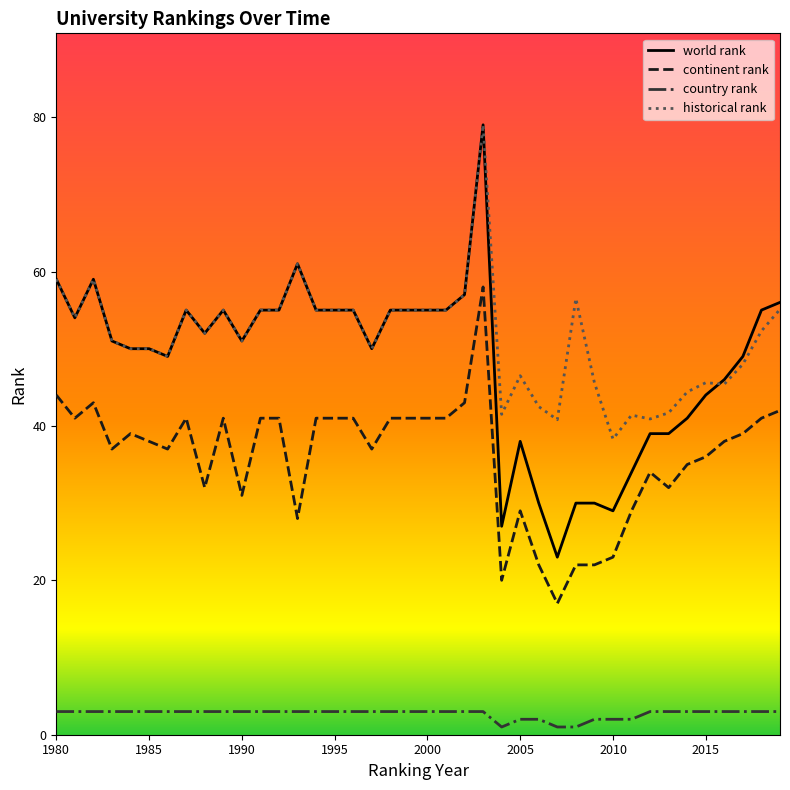

True or false: world rank and country rank cross at least once.

False